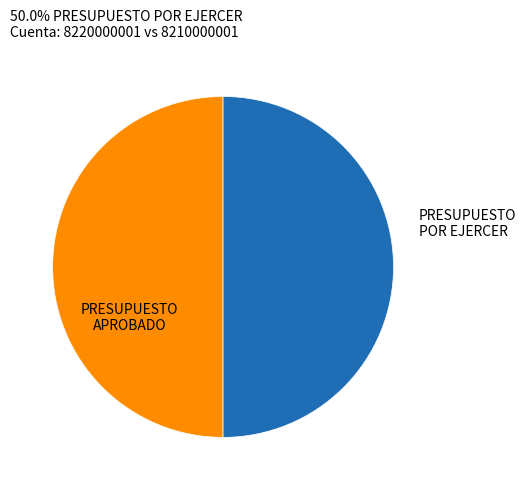

Is it true that PRESUPUESTO APROBADO is 64% of the pie?

False